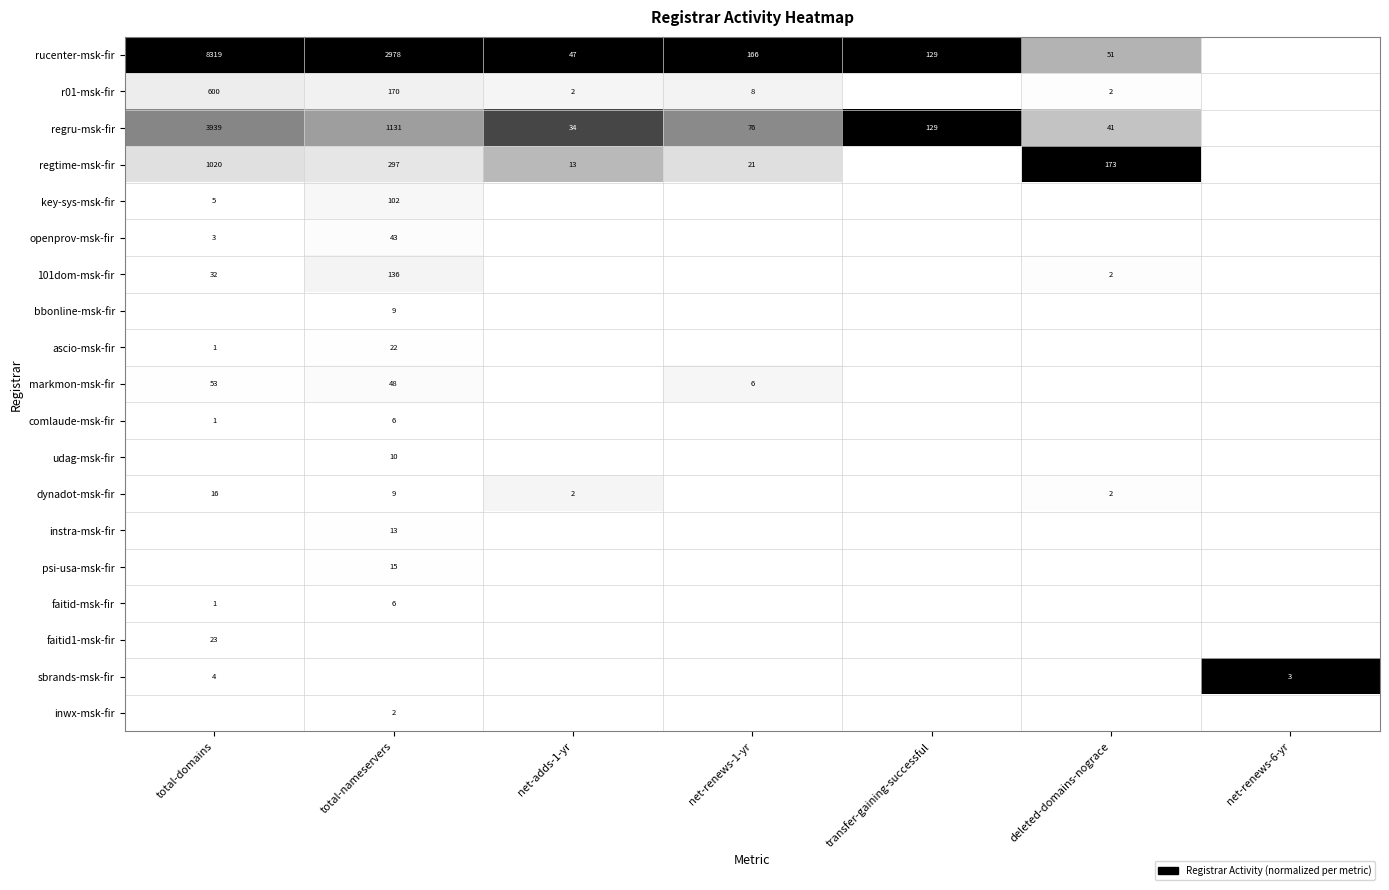

True or false: regru-msk-fir has a value of 52 at net-adds-1-yr.

False